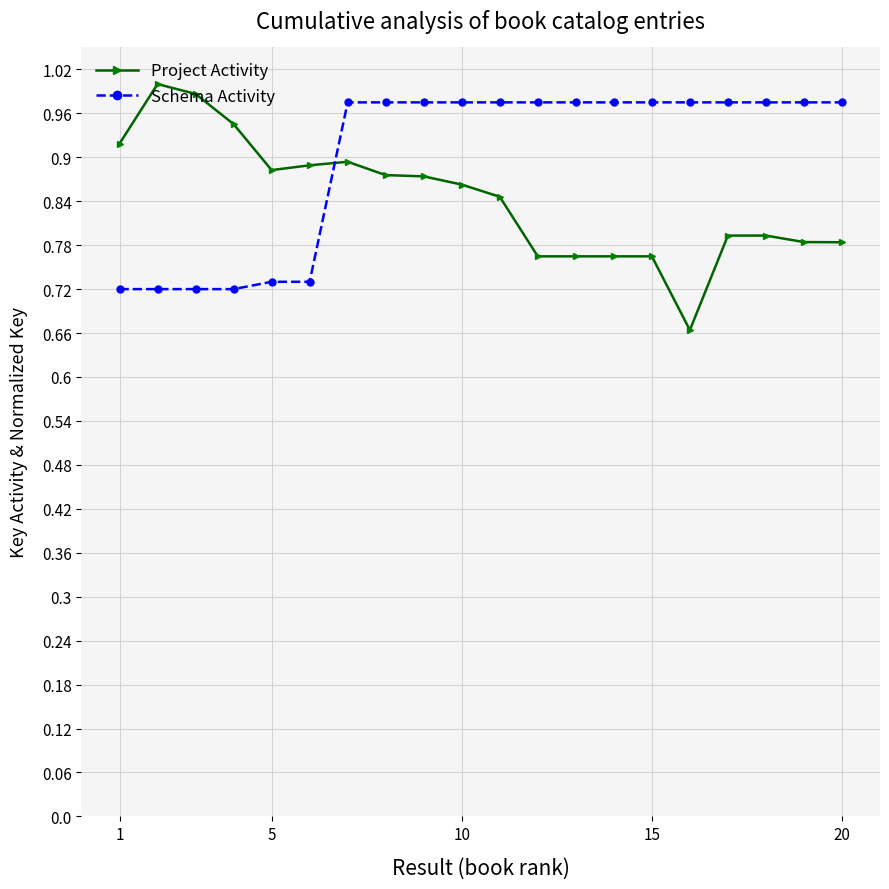

True or false: Project Activity and Schema Activity cross at least once.

True